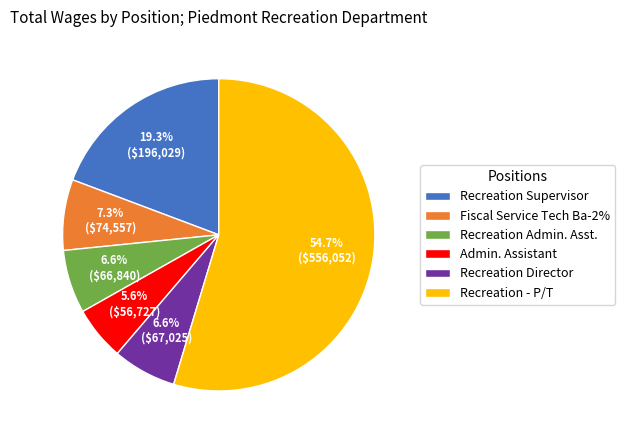

Is it true that Admin. Assistant is 19% of the pie?

False